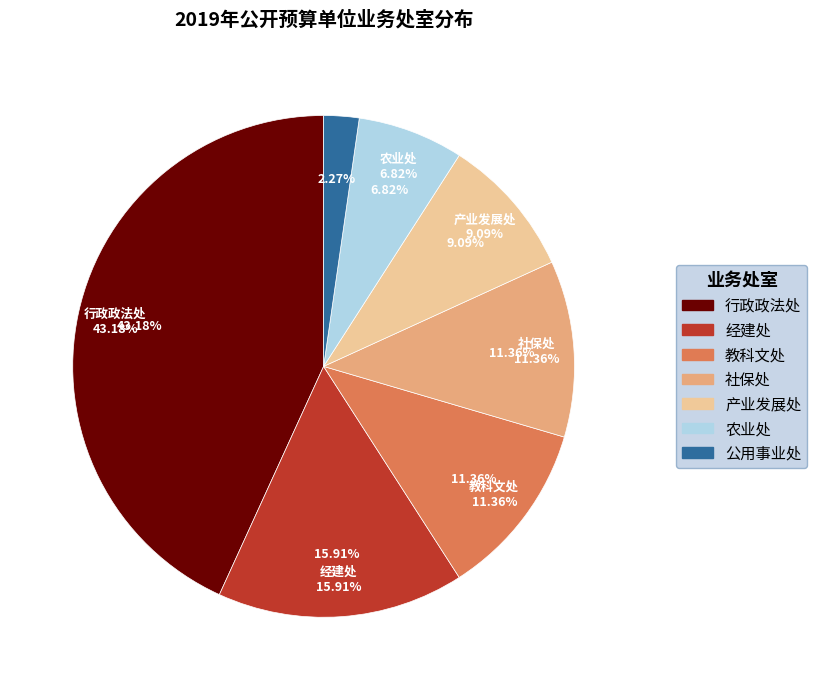

How many slices are in this pie chart?

7